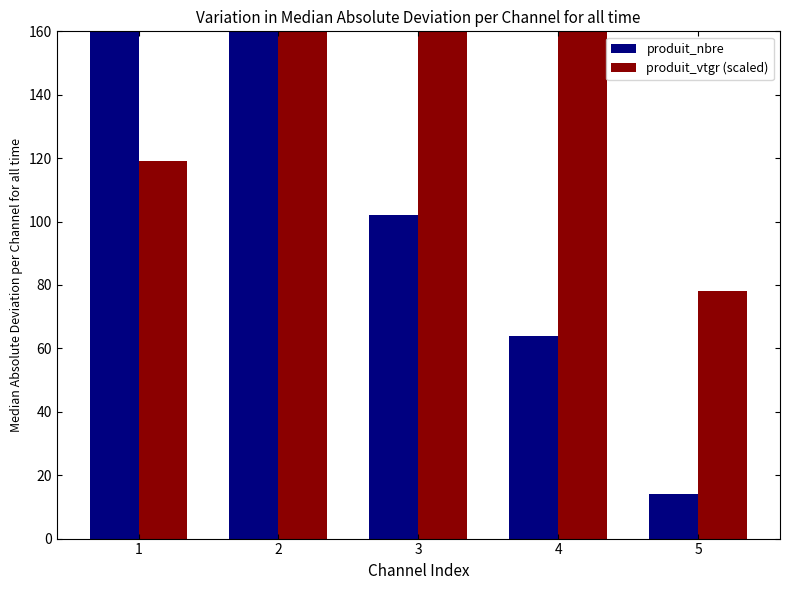

Which category has the lowest value across all series?

5